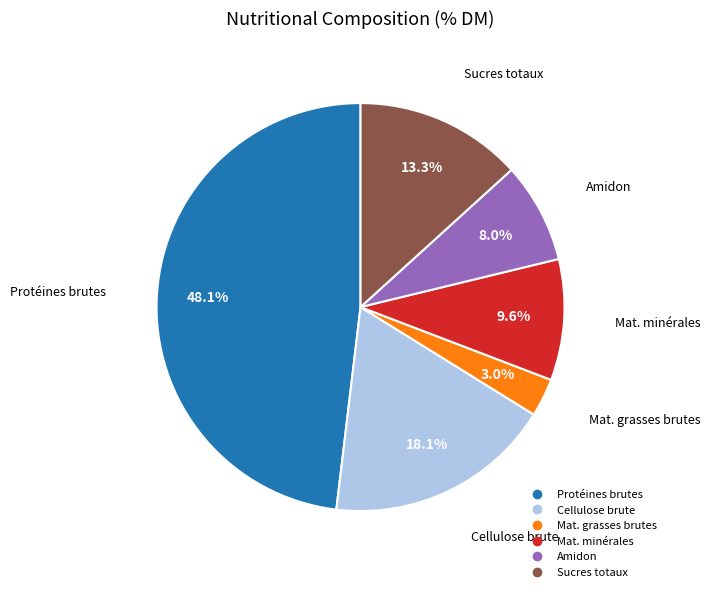

Does any single category account for the majority?

No